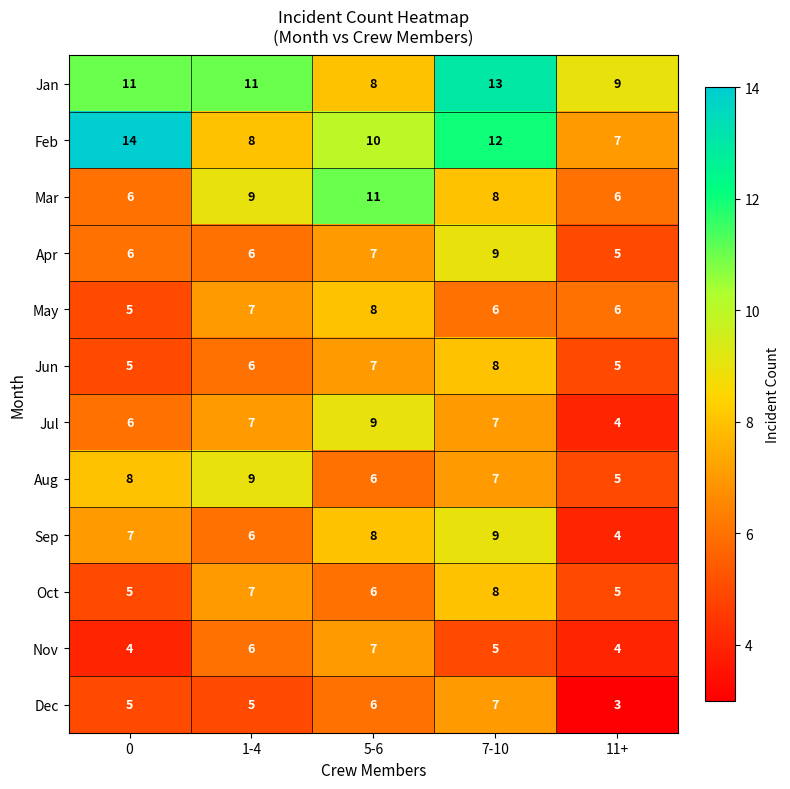

What is the difference between the highest and lowest values at 5-6?

5